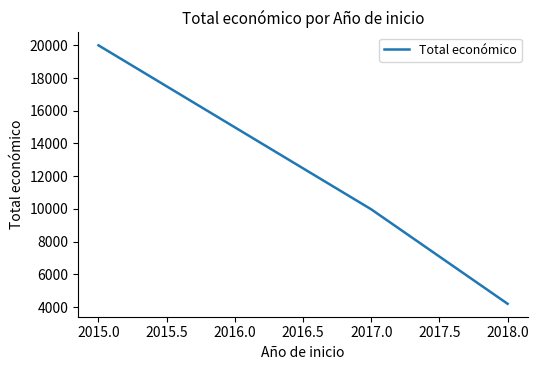

True or false: the data shows 9975 at 2017.0.

True